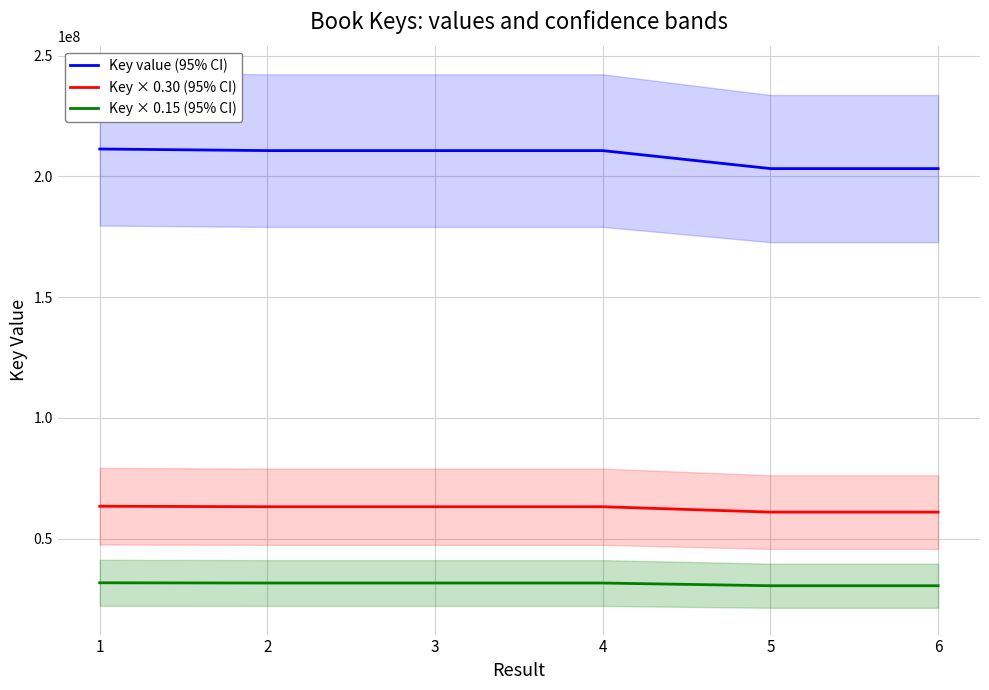

What is the value of the Key value (95% CI) point at the 5th from the left?

203211812.0